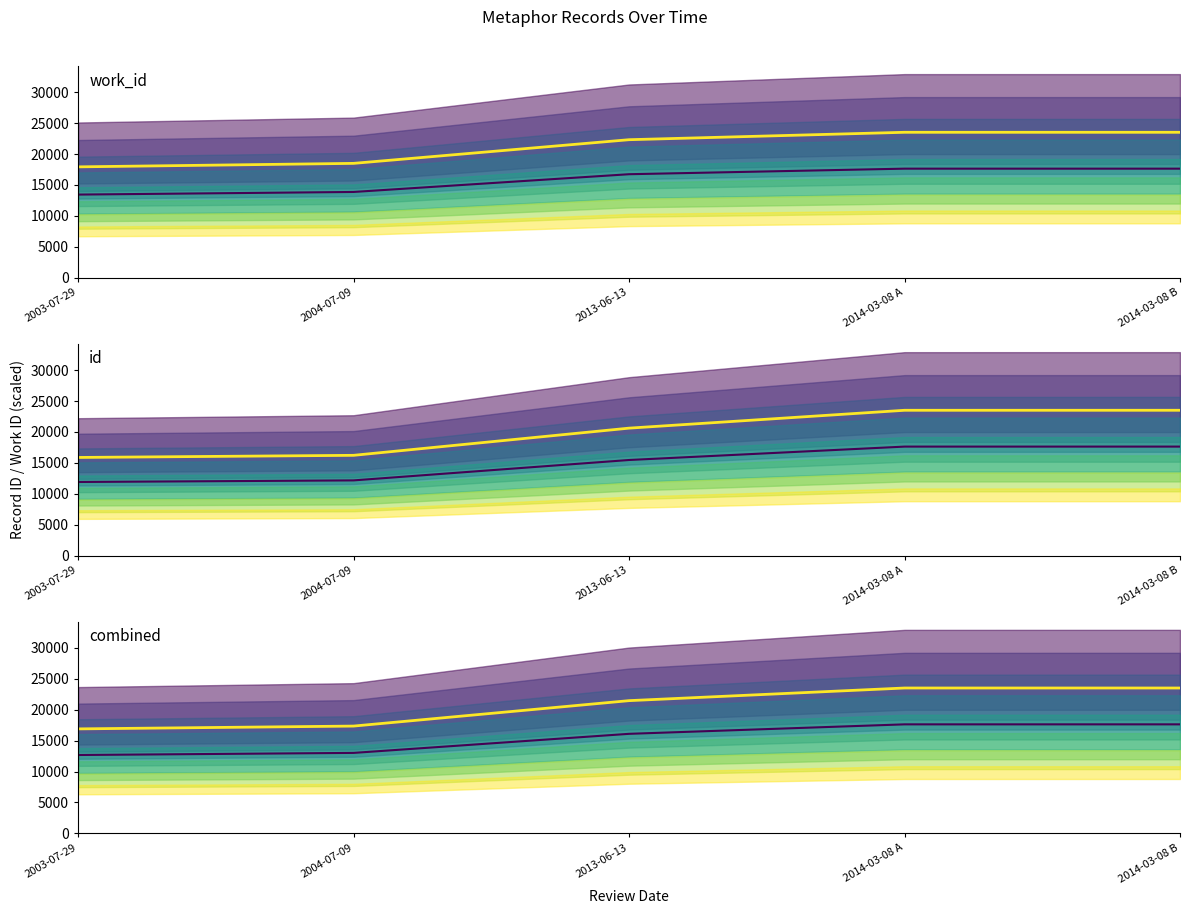

How many lines are shown in the chart?

6